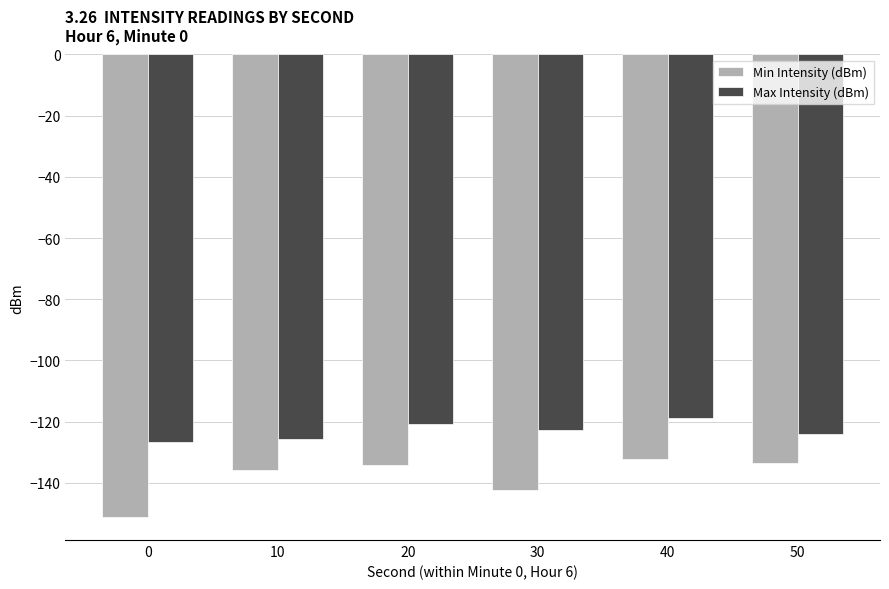

At which category is the sum across all series the highest?

40